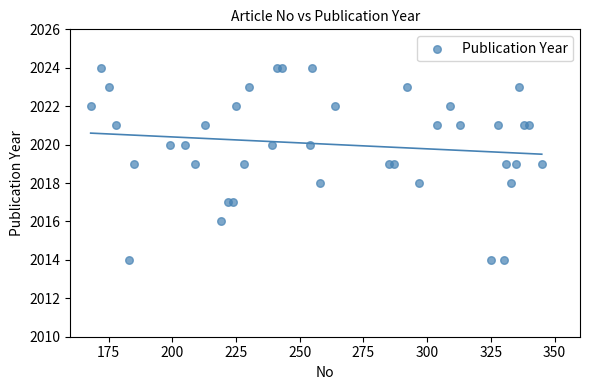

What is the range of Y values (max minus min)?

10